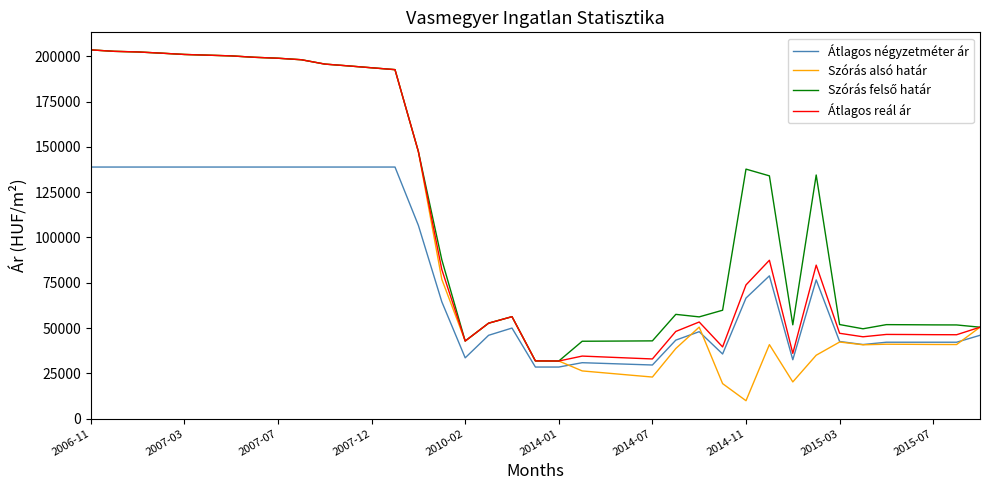

Which series has the largest range (max minus min)?

Szórás alsó határ